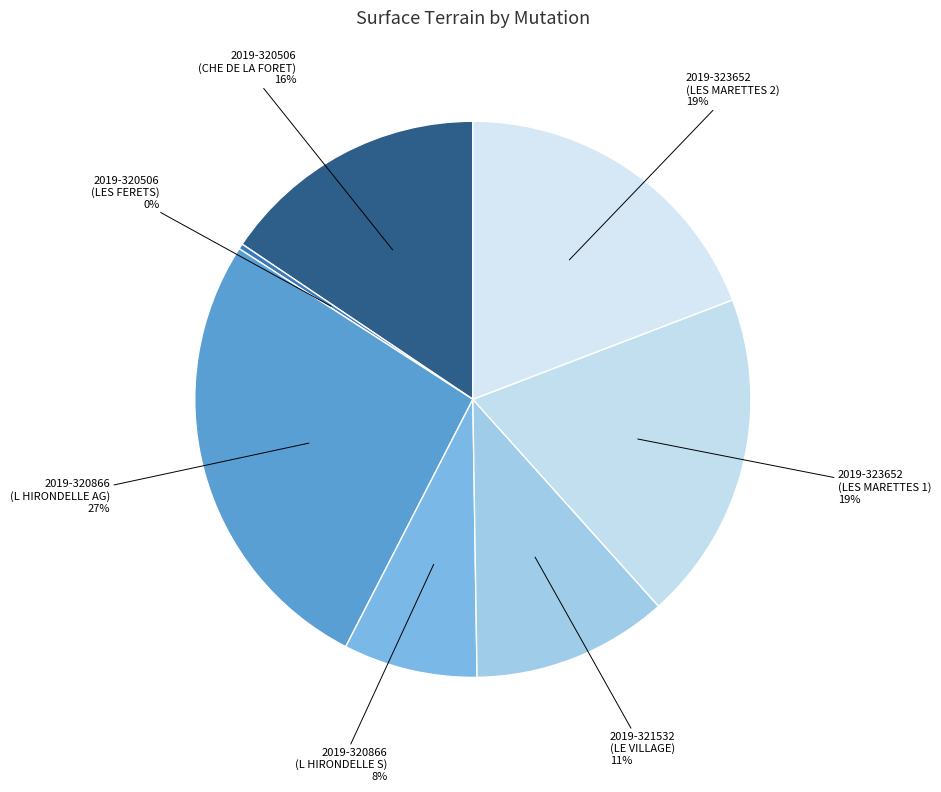

Count the number of slices in the pie.

7